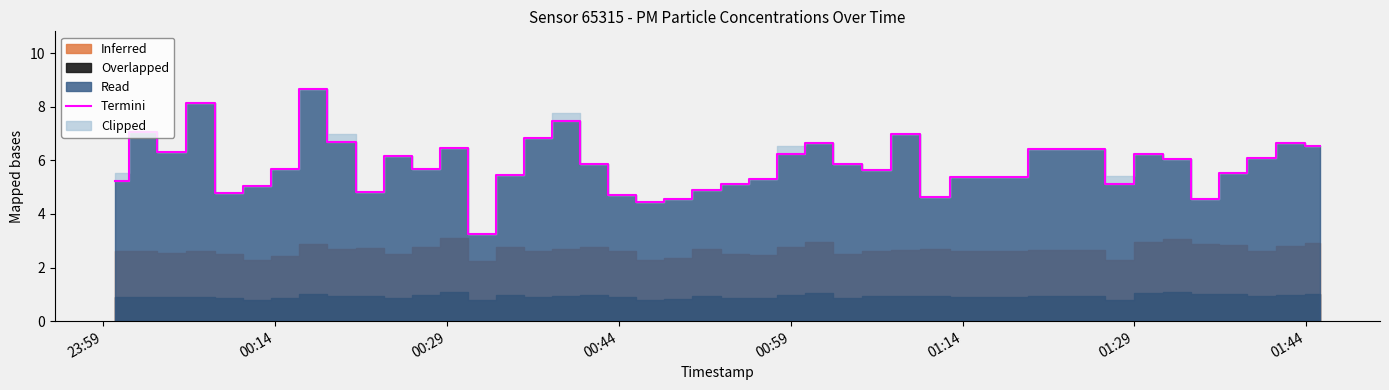

How many lines are shown in the chart?

1